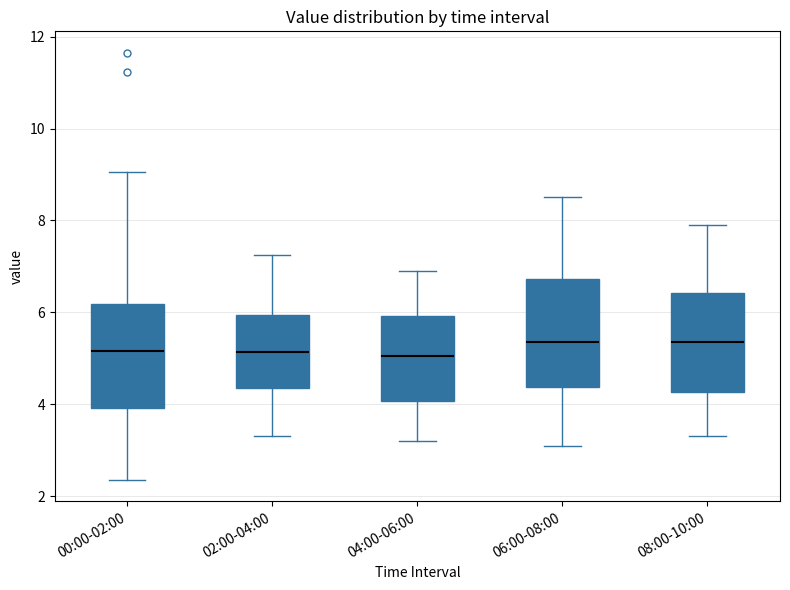

Reading left to right, transcribe this box plot: for each box, give where its median line is, the range the box spans, and where its two whiskers end, as read against the y-axis. The values are not printed on the chart, so give them approximately, as read against the axis.

00:00-02:00: median 5.2, box 4.0 to 6.2, whiskers 2.4 to 9.0
02:00-04:00: median 5.2, box 4.4 to 6.0, whiskers 3.4 to 7.2
04:00-06:00: median 5.0, box 4.0 to 6.0, whiskers 3.2 to 7.0
06:00-08:00: median 5.4, box 4.4 to 6.8, whiskers 3.2 to 8.6
08:00-10:00: median 5.4, box 4.2 to 6.4, whiskers 3.4 to 8.0